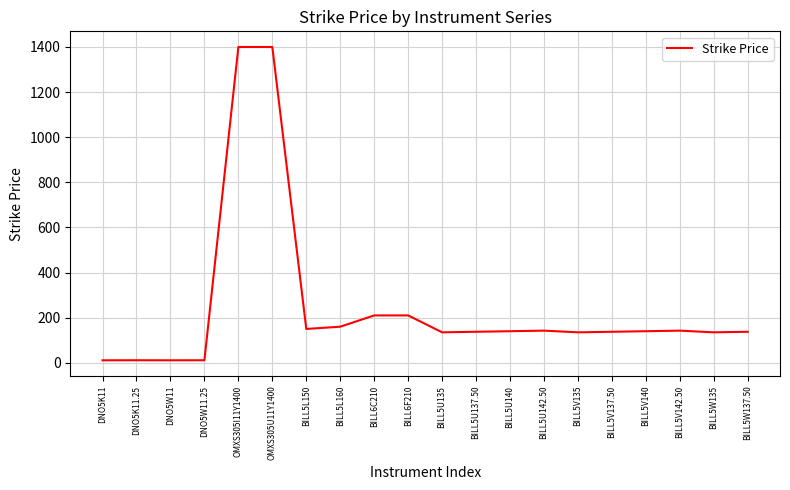

What is the difference between the values at BILL5V140 and BILL6F210?

70.0